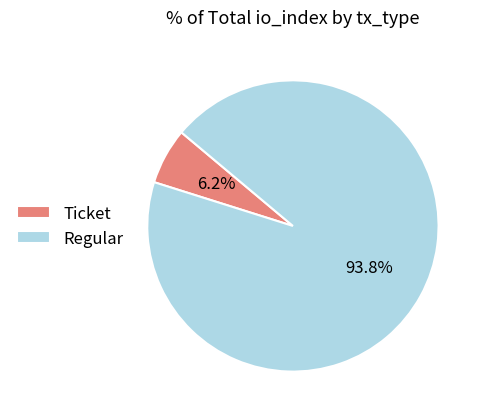

Between Ticket and Regular, which is larger?

Regular